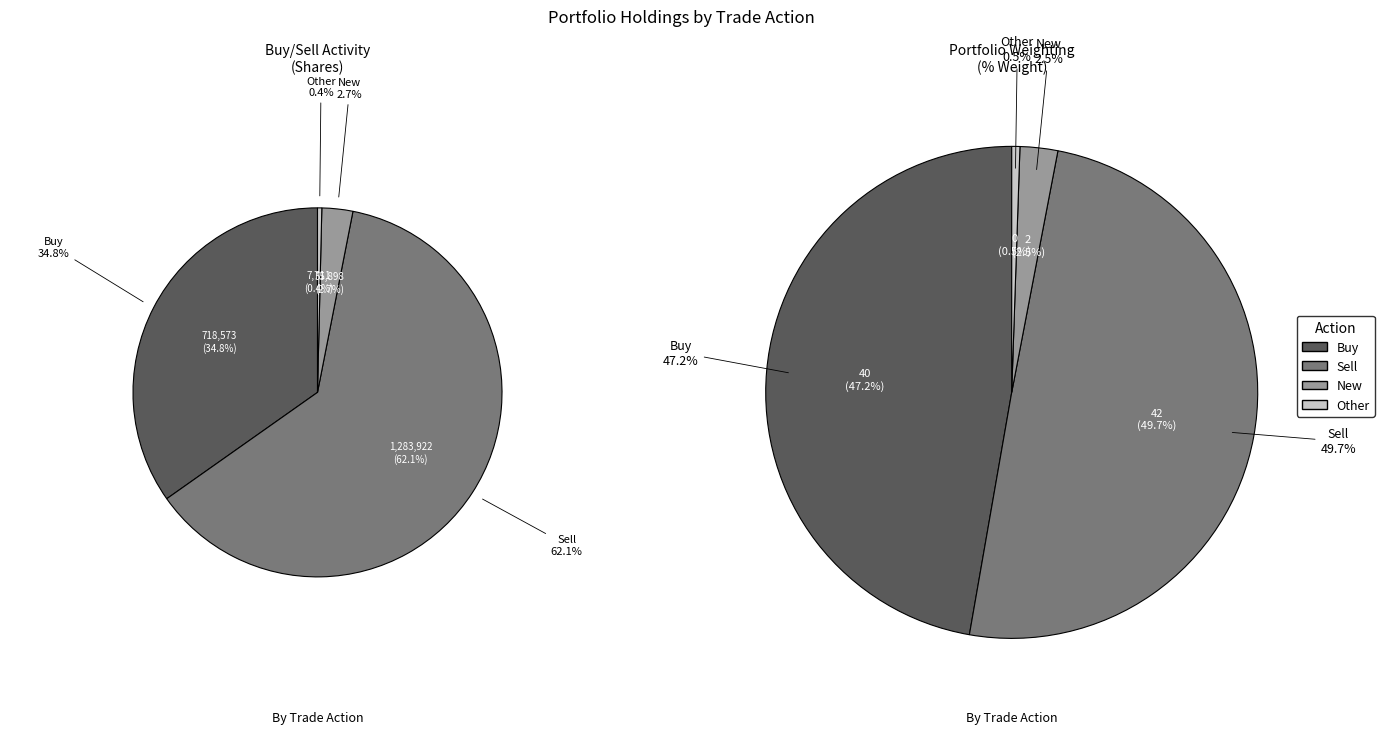

How many segments does this pie chart have?

4